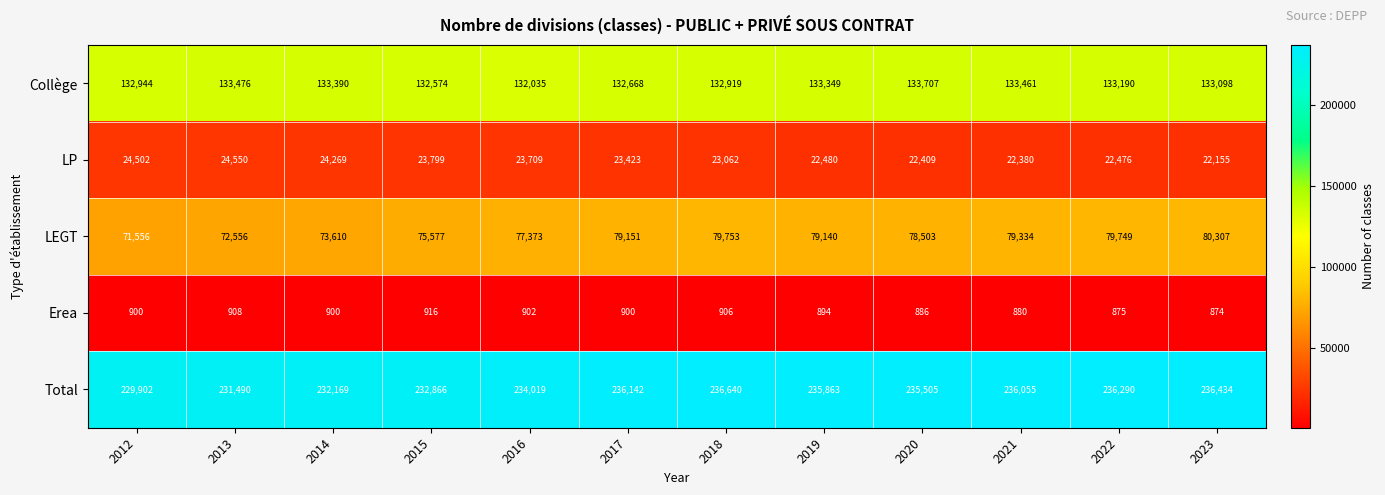

True or false: LEGT has a value of 125986 at 2018.

False